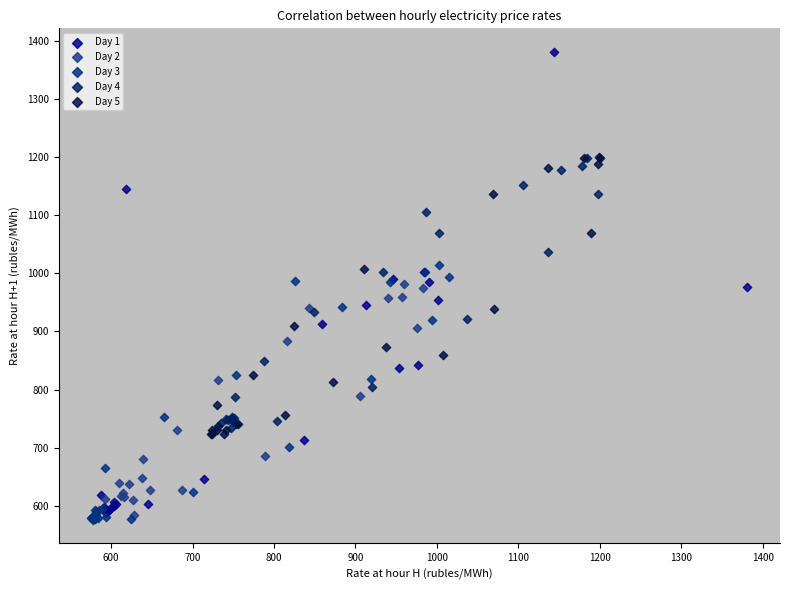

Which series has the largest Y range (max minus min)?

Day 1